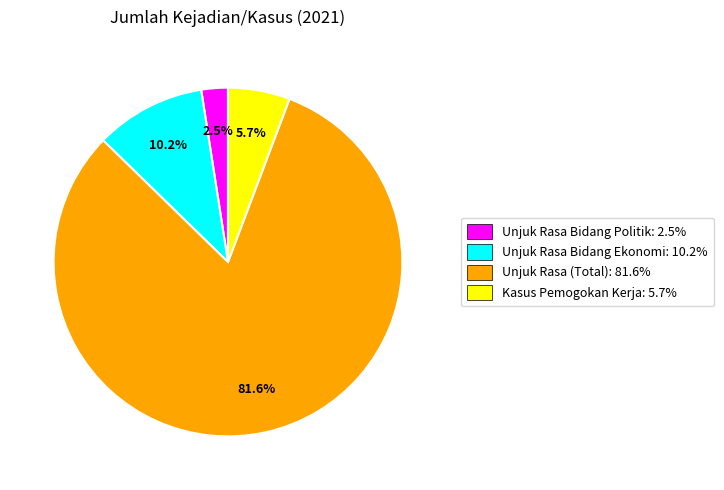

To the nearest percent, what is the difference between the largest and smallest slice percentages?

79%